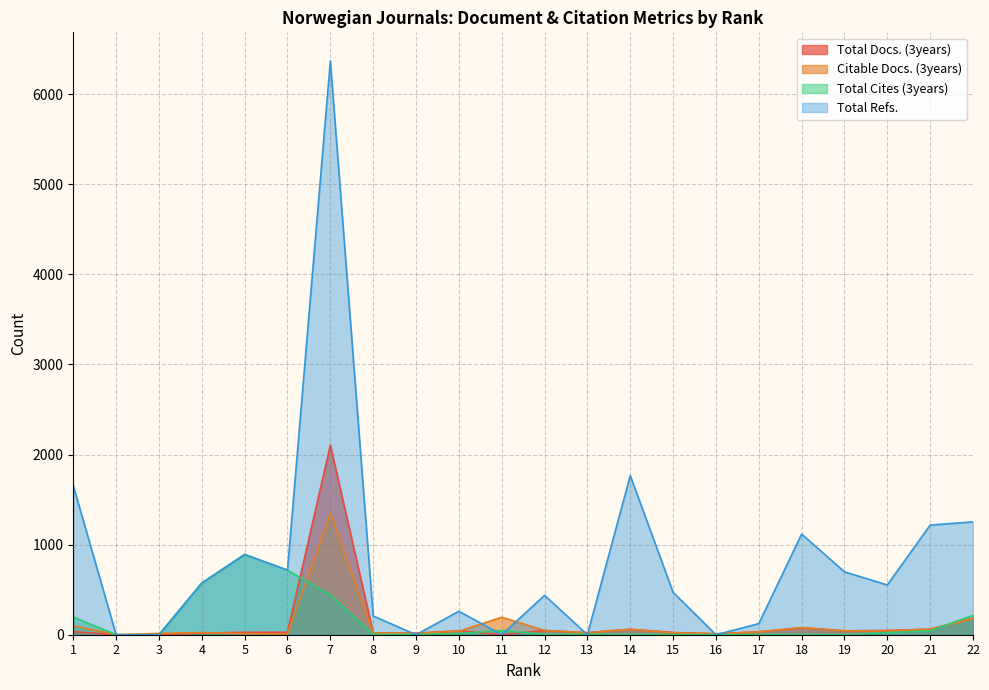

Reading right to left, what are all the values shown in this chart?

Total Docs. (3years): 182	62	48	43	78	32	10	25	61	23	47	0	43	18	20	2104	28	27	18	0	0	33
Citable Docs. (3years): 179	62	43	43	78	32	10	22	60	21	47	194	39	16	20	1346	8	12	24	15	0	100
Total Cites (3years): 215	44	23	1	4	2	0	2	4	6	4	47	12	3	5	443	717	891	574	0	0	196
Total Refs.: 1253	1217	552	698	1117	123	0	470	1767	0	437	0	260	0	208	6369	717	891	574	0	0	1654